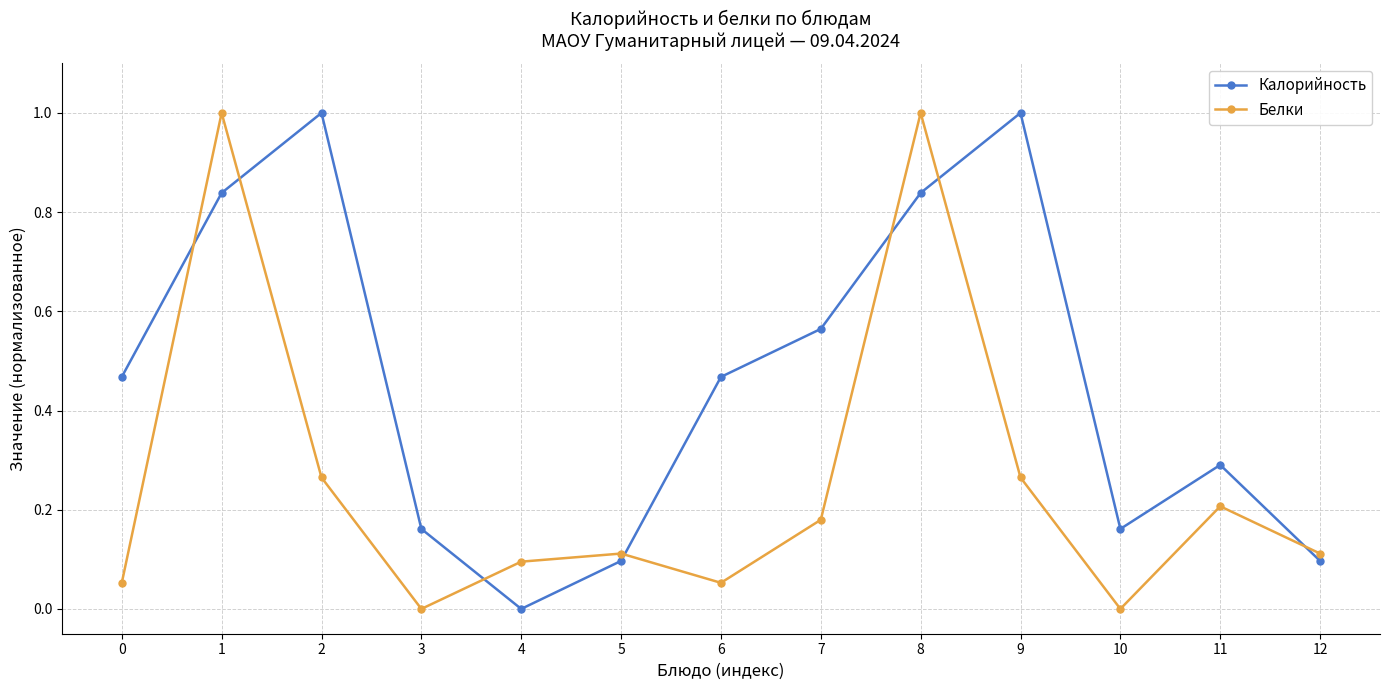

True or false: Белки has a value of 0.1 at 5.

True